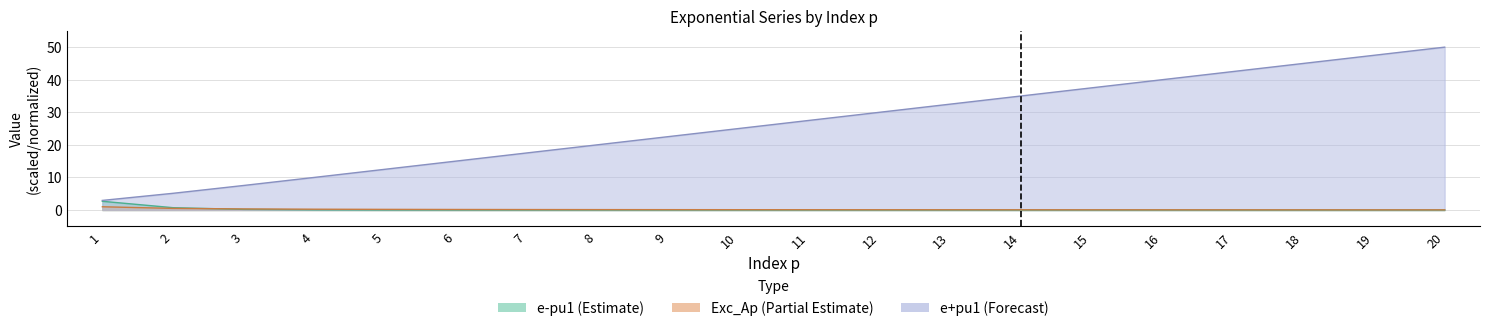

Is the value of e-pu1 at 1 greater than the value of Exc_Ap at 9?

Yes